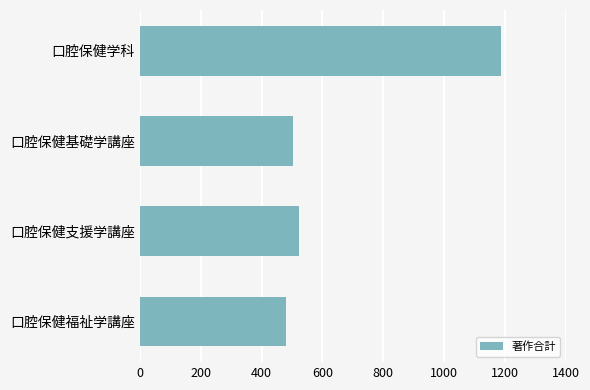

List the labels in order of value, smallest first.

口腔保健福祉学講座, 口腔保健基礎学講座, 口腔保健支援学講座, 口腔保健学科